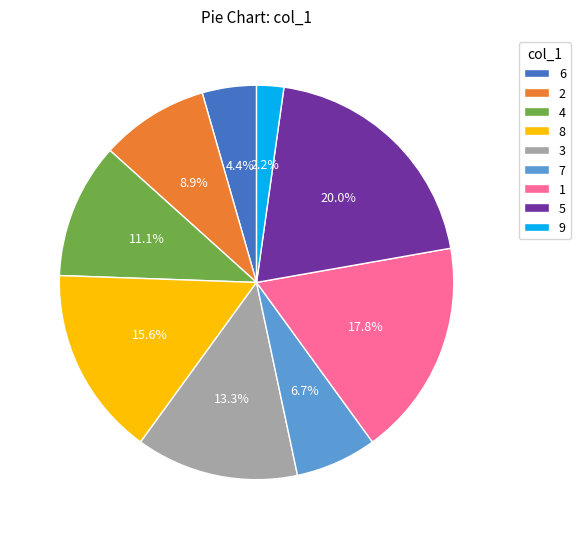

To the nearest percent, what portion does 7 represent?

7%